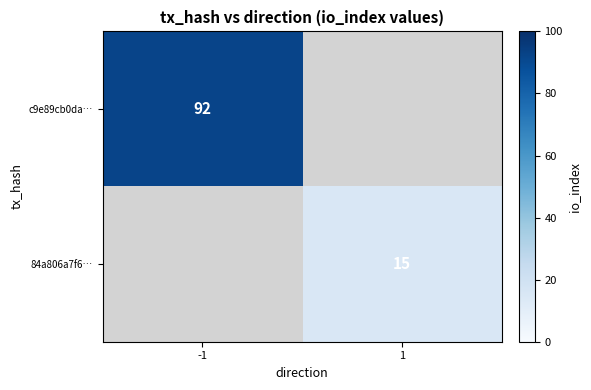

At how many categories does at least one series exceed 27?

1